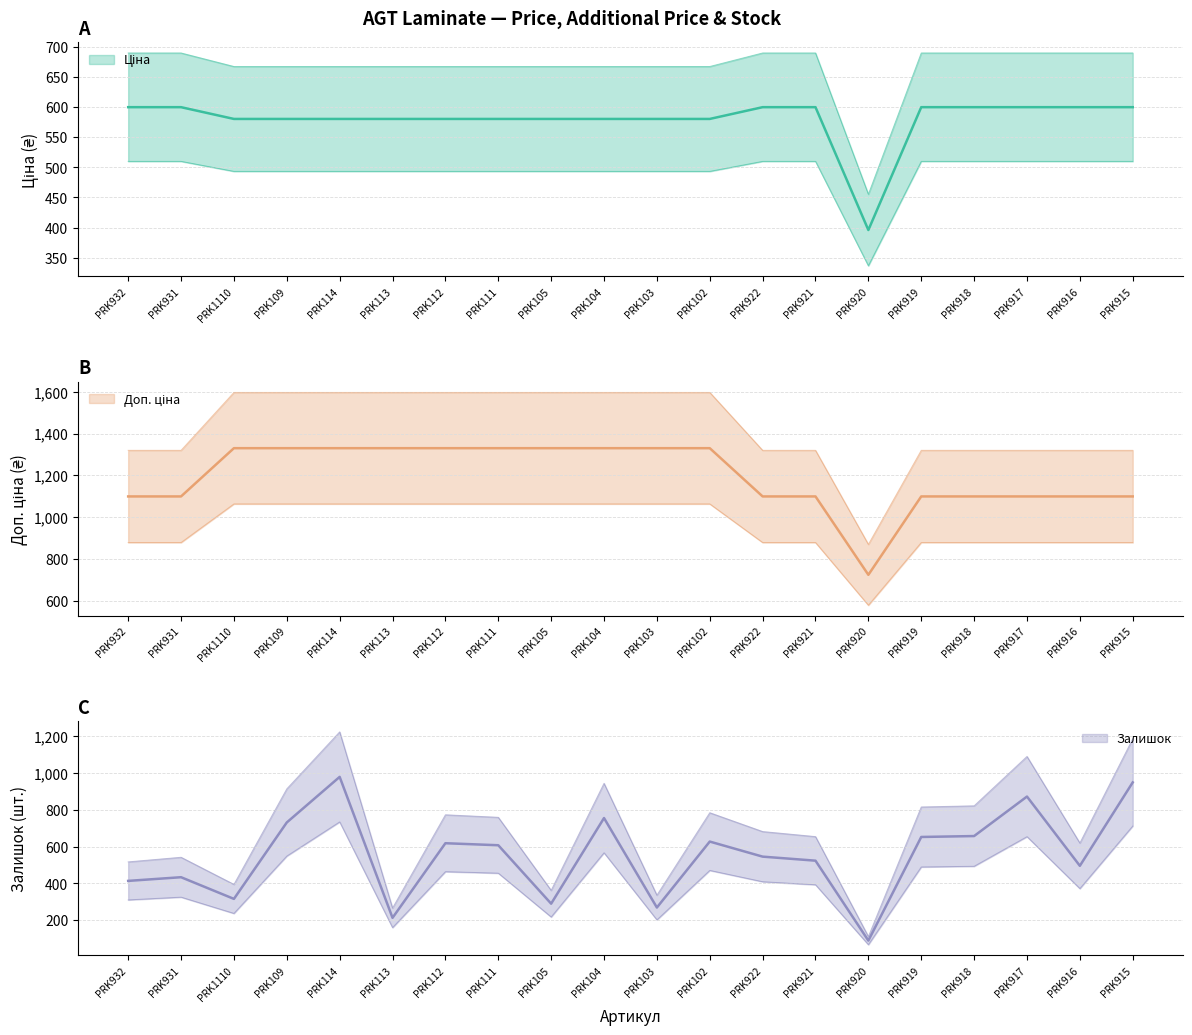

Where is Доп. ціна nearest to the value 1233?

PRK932